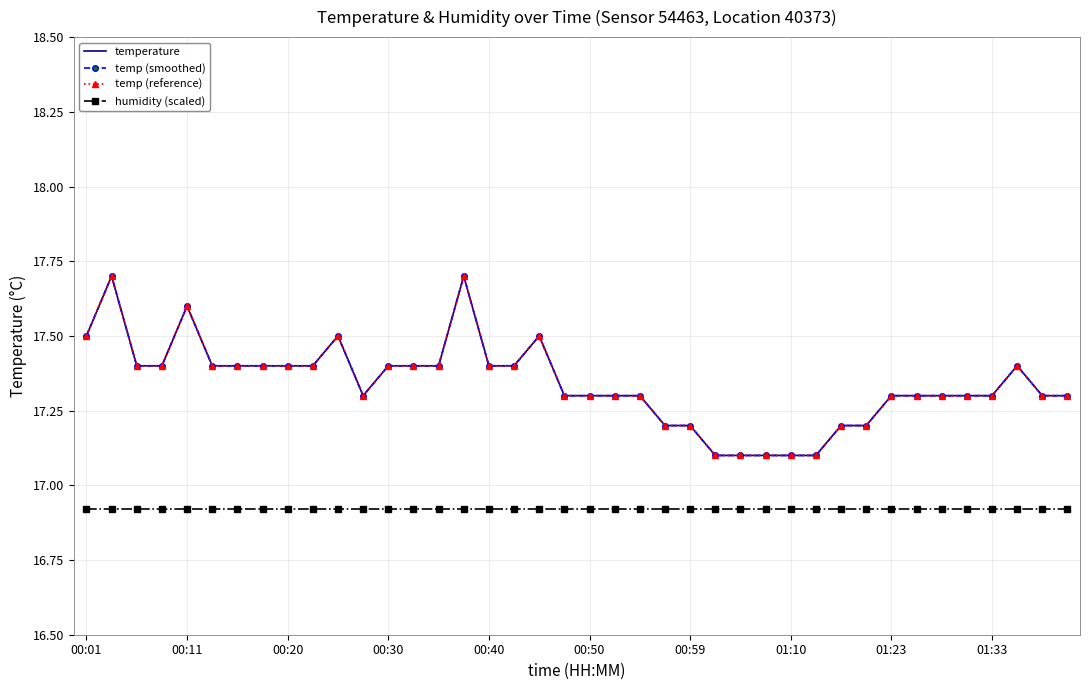

What is the difference between the second highest and minimum values in the temp (reference) series?

0.6